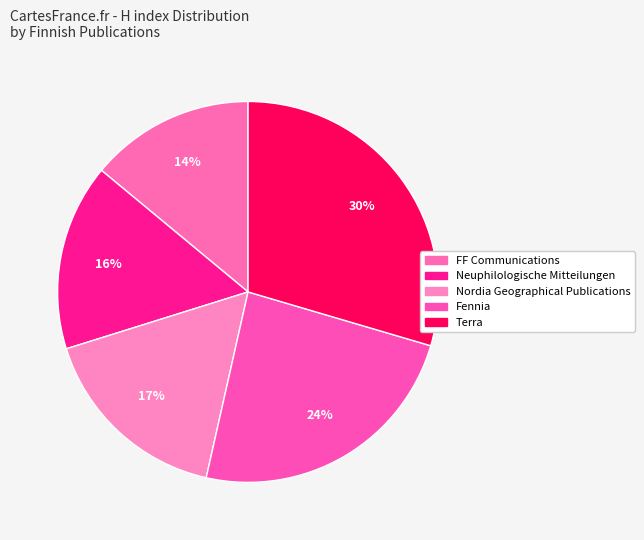

What percentage is the Neuphilologische Mitteilungen slice, to the nearest percent?

16%